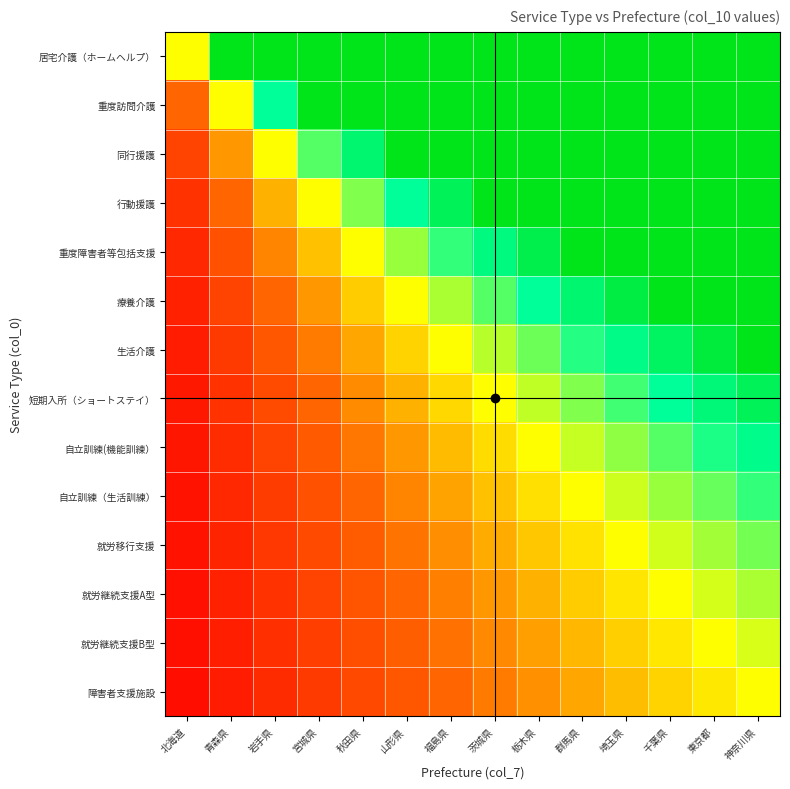

Which category has the lowest value in the 重度訪問介護 series?

北海道